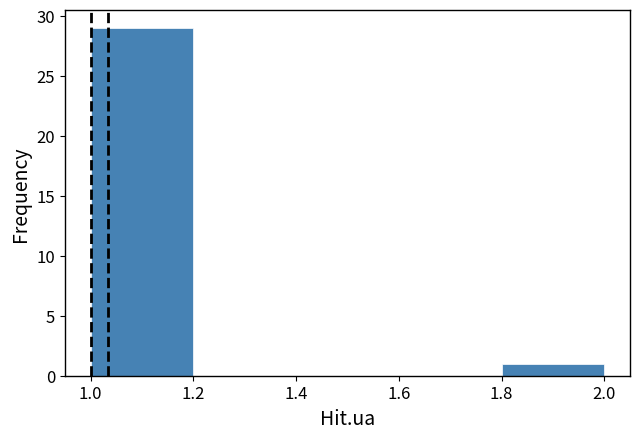

Reading left to right, list every bar in this chart as the range it spans on the x-axis followed by its height. The values are not printed on the chart, so give them approximately, as read against the axis.

1.0 to 1.2: 29
1.2 to 1.4: 0
1.4 to 1.6: 0
1.6 to 1.8: 0
1.8 to 2.0: 1